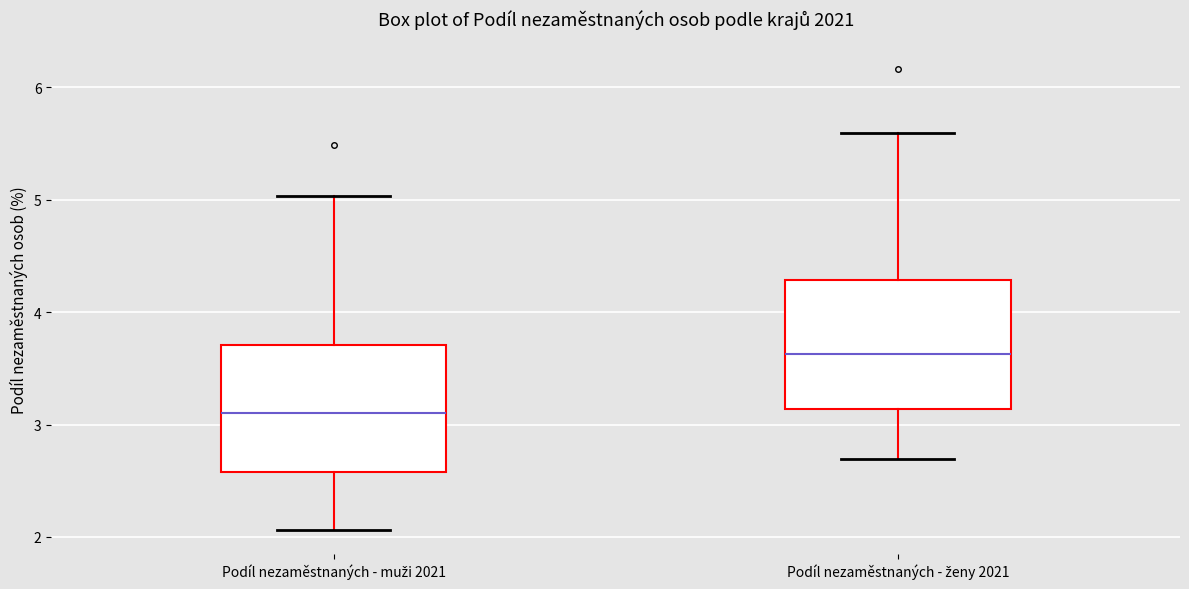

Reading left to right, transcribe this box plot: for each box, give where its median line is, the range the box spans, and where its two whiskers end, as read against the y-axis. The values are not printed on the chart, so give them approximately, as read against the axis.

Podíl nezaměstnaných - muži 2021: median 3.1, box 2.6 to 3.7, whiskers 2.1 to 5.0
Podíl nezaměstnaných - ženy 2021: median 3.6, box 3.1 to 4.3, whiskers 2.7 to 5.6